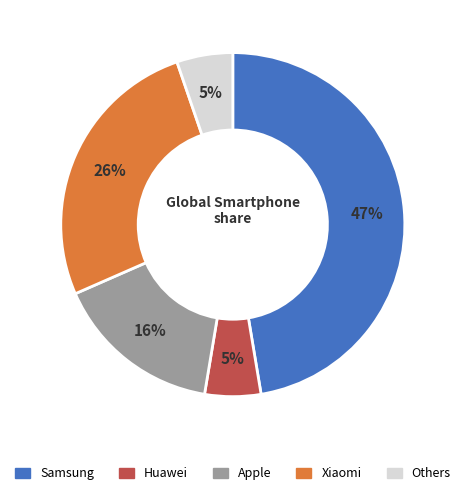

To the nearest percent, what is the difference between the largest and smallest slice percentages?

42%